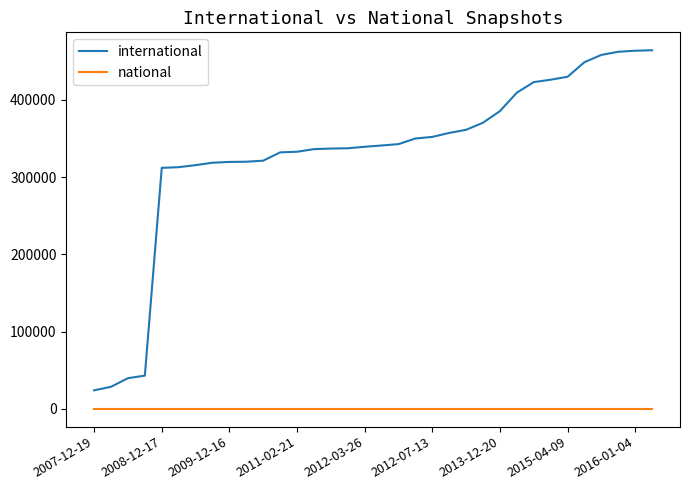

True or false: national and international cross at least once.

False